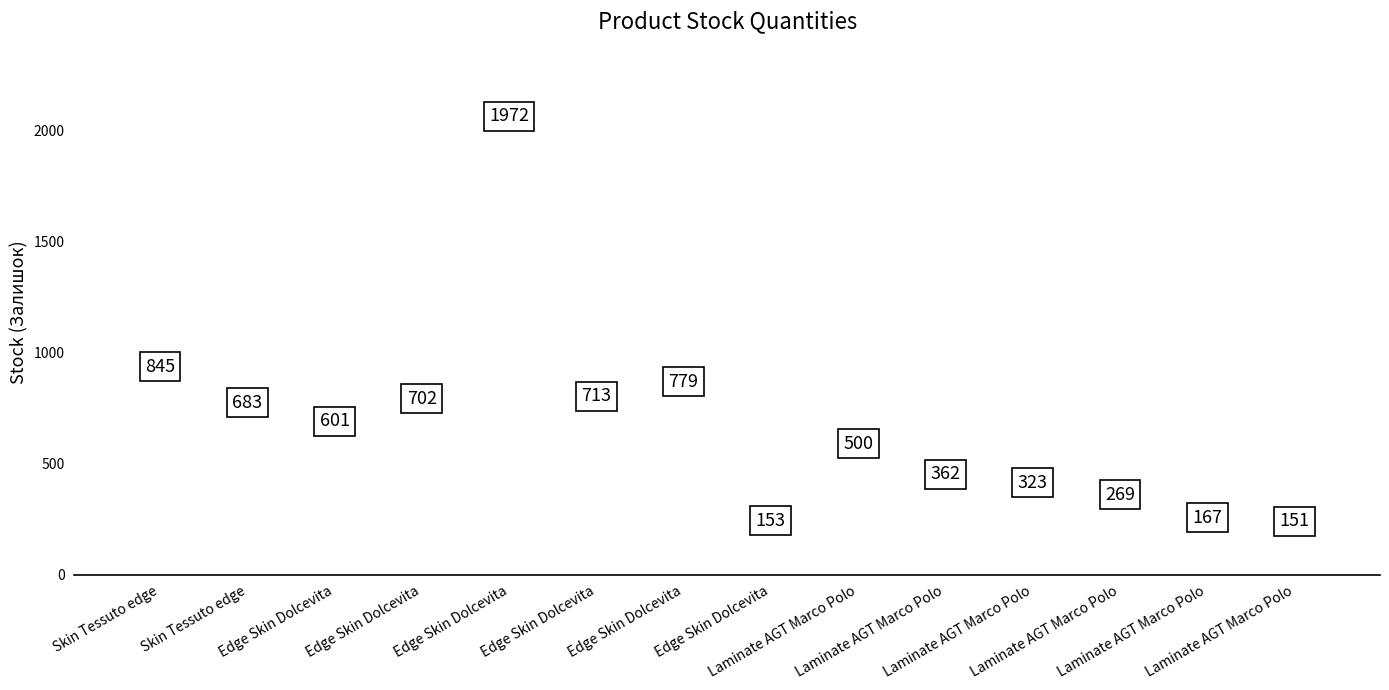

List the labels in order of value, largest first.

Edge Skin Dolcevita, Skin Tessuto edge, Edge Skin Dolcevita, Edge Skin Dolcevita, Edge Skin Dolcevita, Skin Tessuto edge, Edge Skin Dolcevita, Laminate AGT Marco Polo, Laminate AGT Marco Polo, Laminate AGT Marco Polo, Laminate AGT Marco Polo, Laminate AGT Marco Polo, Edge Skin Dolcevita, Laminate AGT Marco Polo